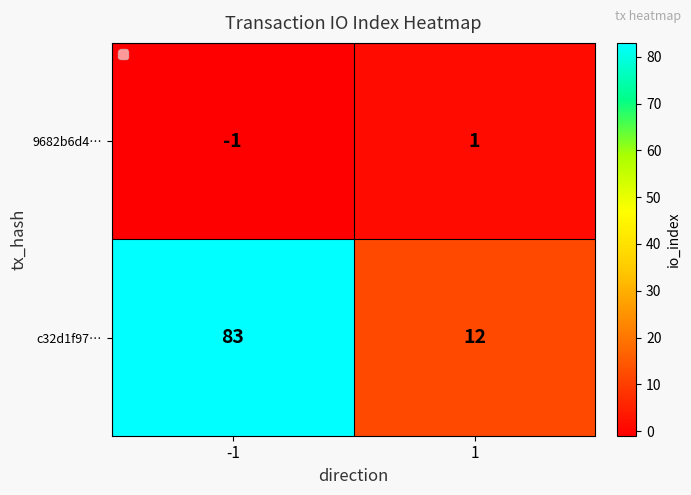

List the series in order of their overall mean, lowest first.

9682b6d4…, c32d1f97…